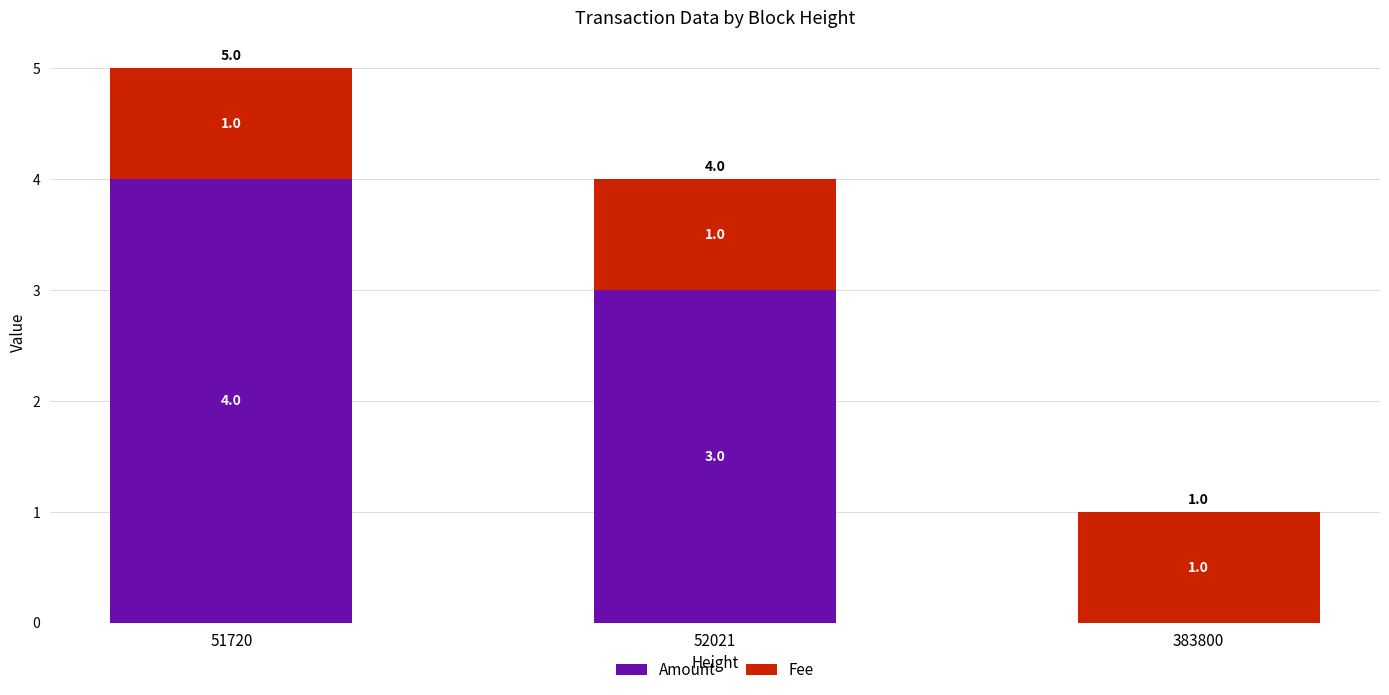

What is the difference between the Amount values at 52021 and 383800?

3